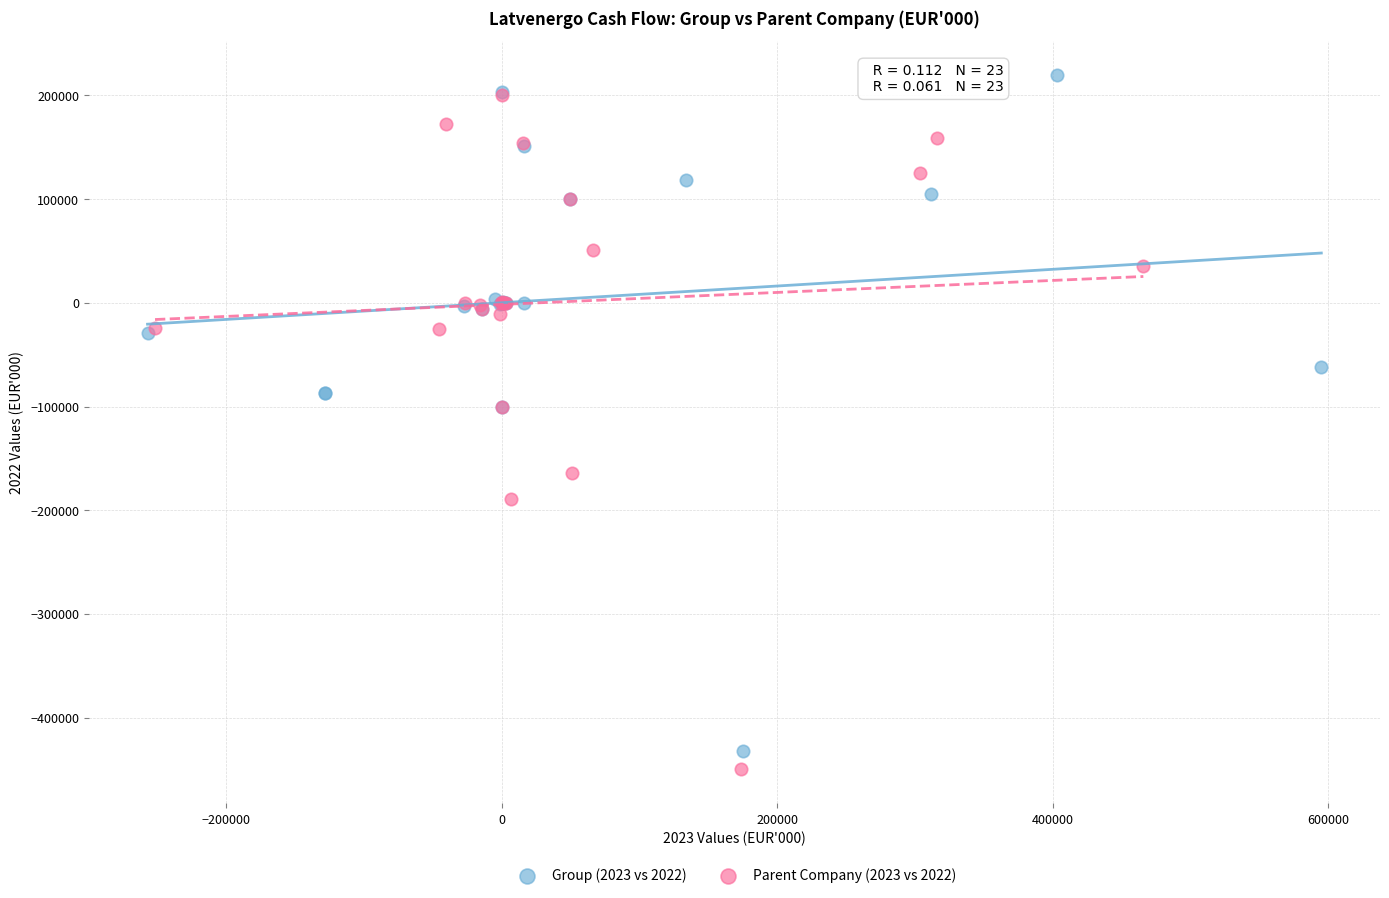

What are all the series names shown in the legend?

Group (2023 vs 2022), Parent Company (2023 vs 2022)